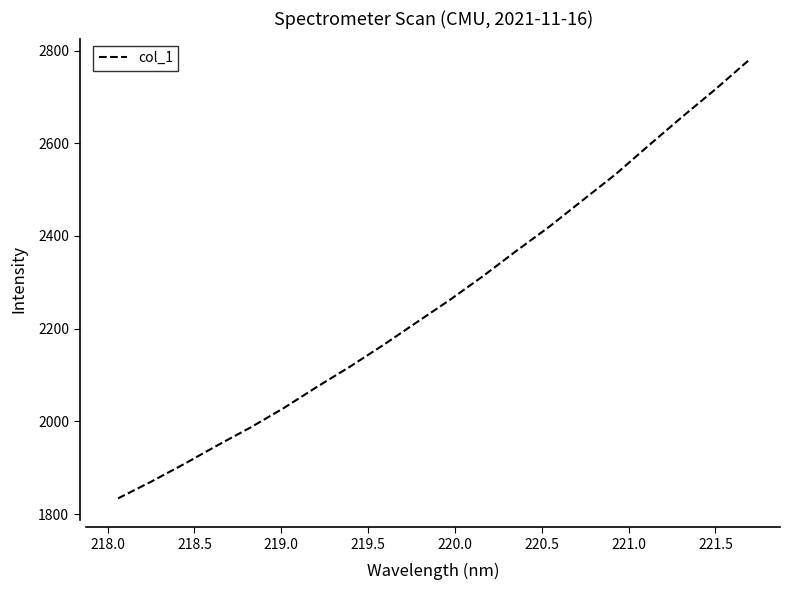

True or false: the data has more than 0 interior local peaks.

False